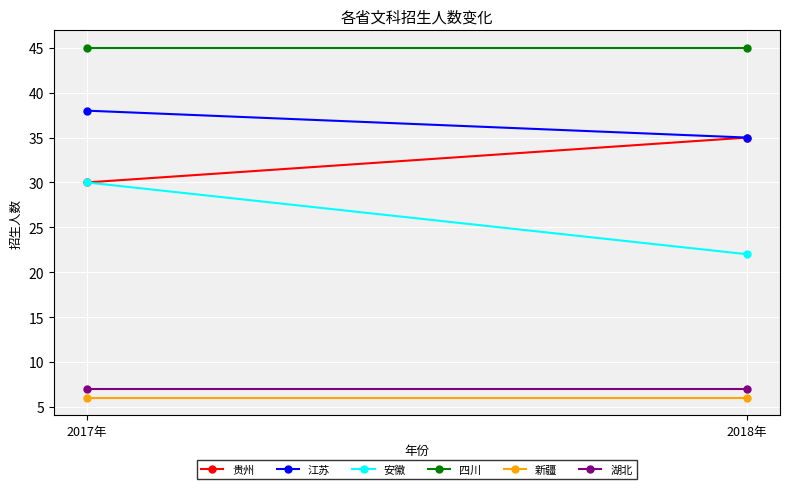

What is the spread (max minus min) of values at 2017年?

39